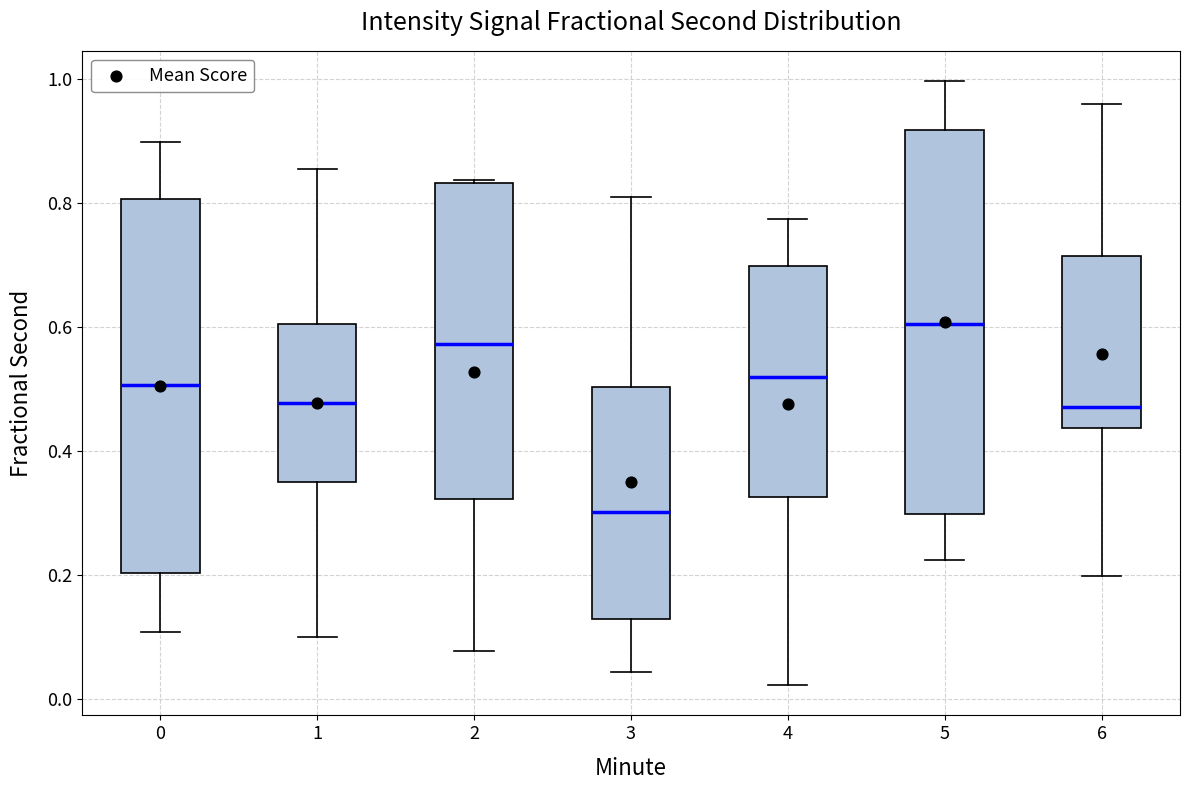

Which box's median line is the highest?

5